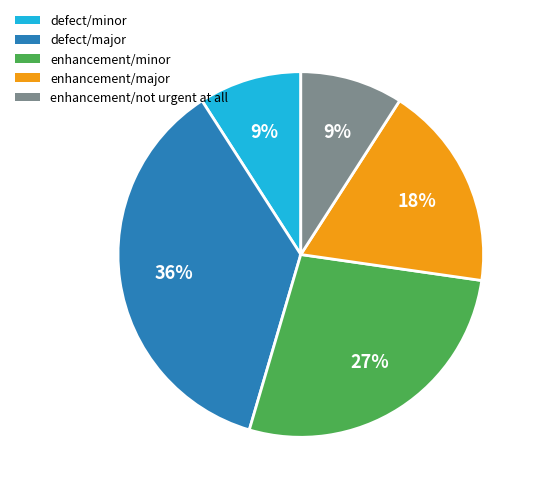

What percentage is the enhancement/major slice, to the nearest percent?

18%